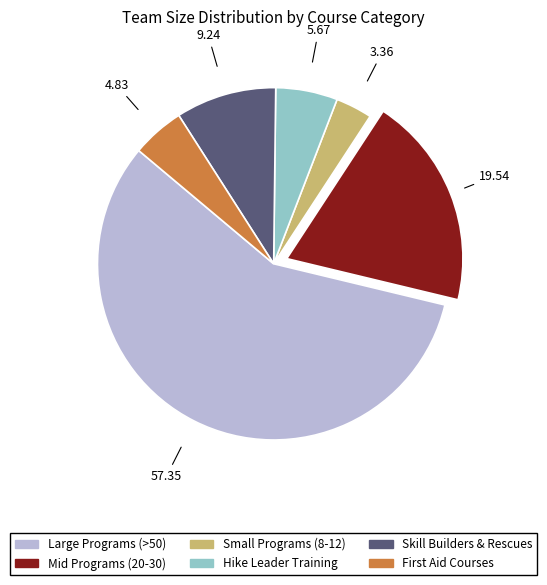

How many slices are in this pie chart?

6